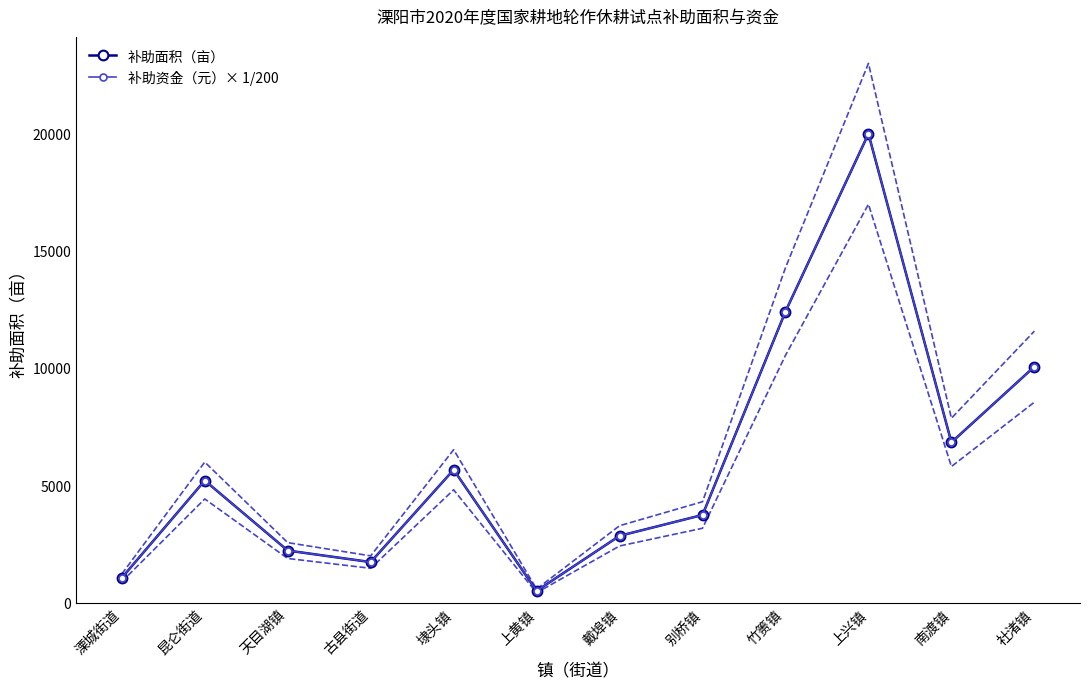

The value of 补助面积（亩） at 上兴镇 is 12418.3. True or false?

False